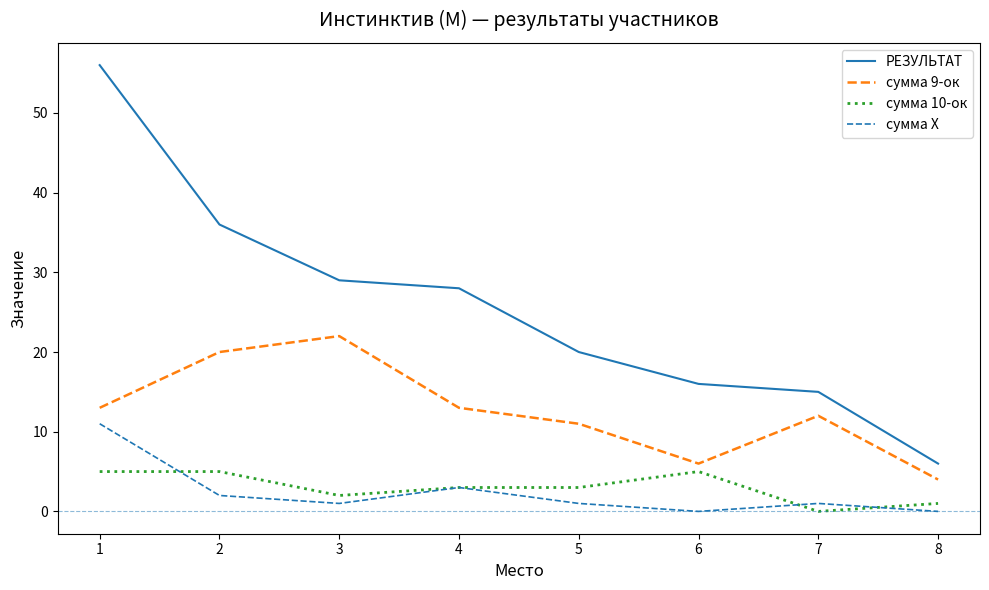

Is the value of сумма 9-ок at 2 greater than the value of сумма Х at 1?

Yes